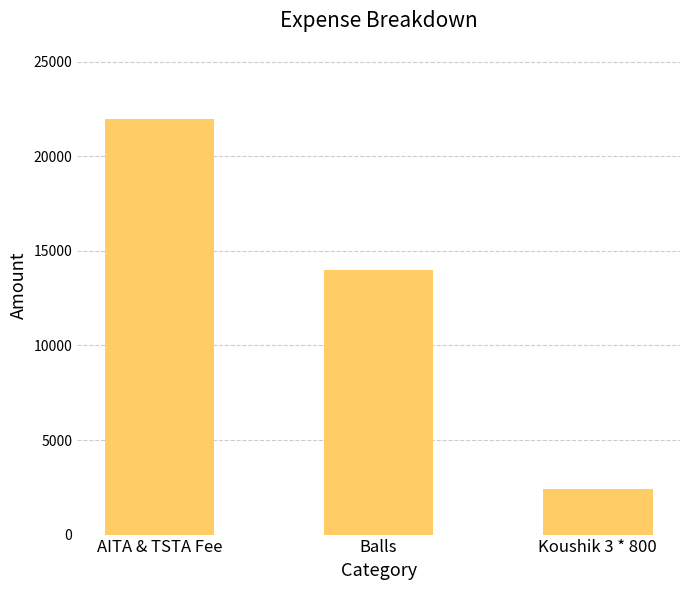

How many categories are shown in the chart?

3